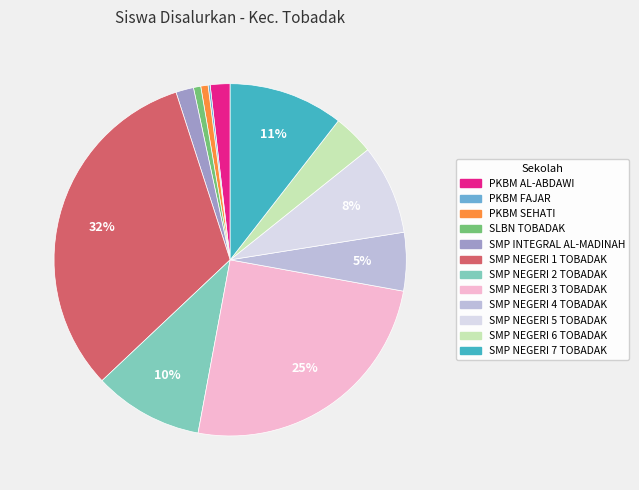

Which has a higher value, SMP NEGERI 1 TOBADAK or SMP NEGERI 4 TOBADAK?

SMP NEGERI 1 TOBADAK